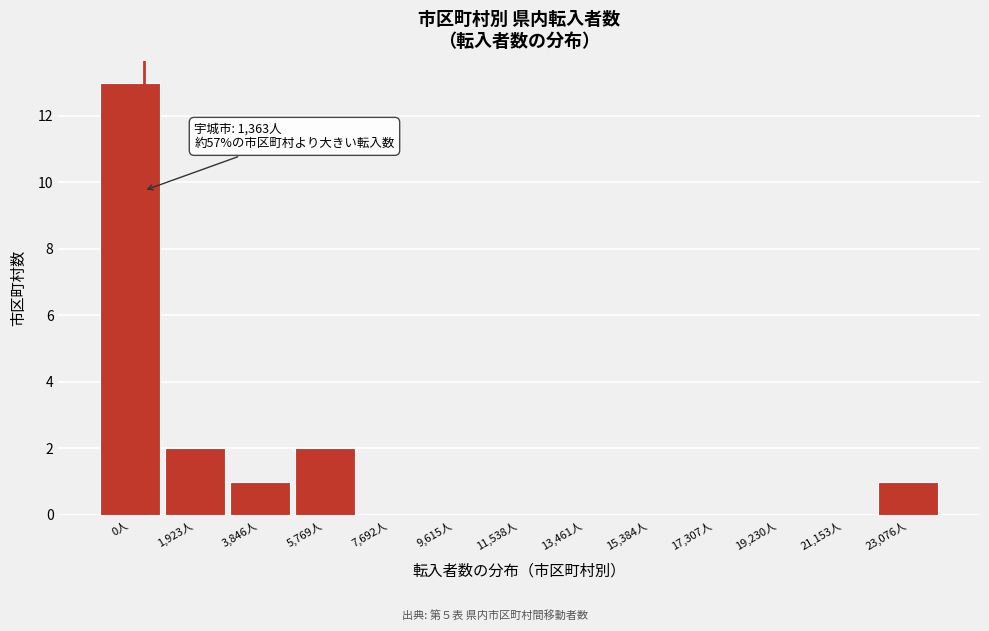

Reading right to left, transcribe all the data shown in this chart.

23,076人=1	21,153人=0	19,230人=0	17,307人=0	15,384人=0	13,461人=0	11,538人=0	9,615人=0	7,692人=0	5,769人=2	3,846人=1	1,923人=2	0人=13